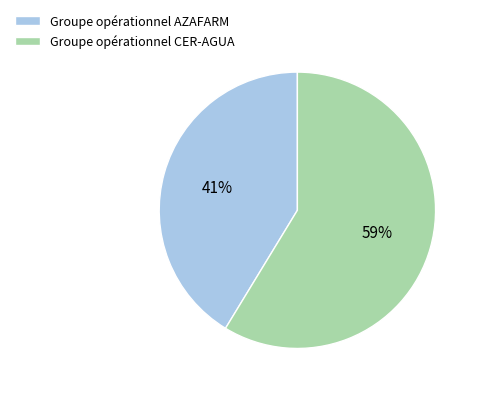

Rank the categories by value from lowest to highest.

Groupe opérationnel AZAFARM, Groupe opérationnel CER-AGUA